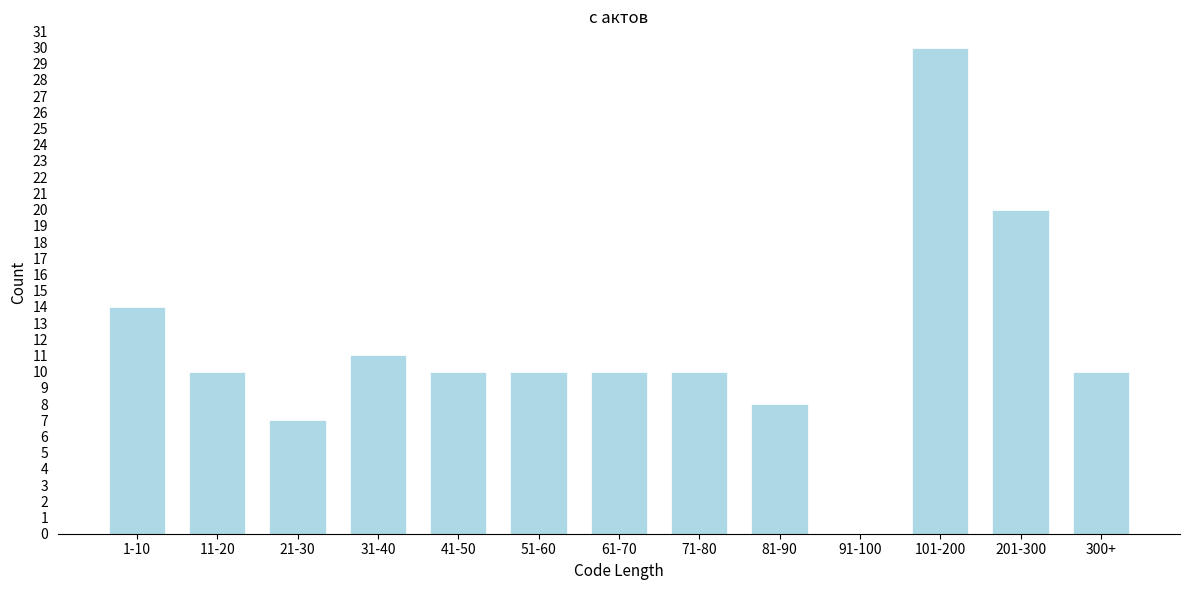

Reading left to right, list all the values displayed in this chart.

1-10=14	11-20=10	21-30=7	31-40=11	41-50=10	51-60=10	61-70=10	71-80=10	81-90=8	91-100=0	101-200=30	201-300=20	300+=10